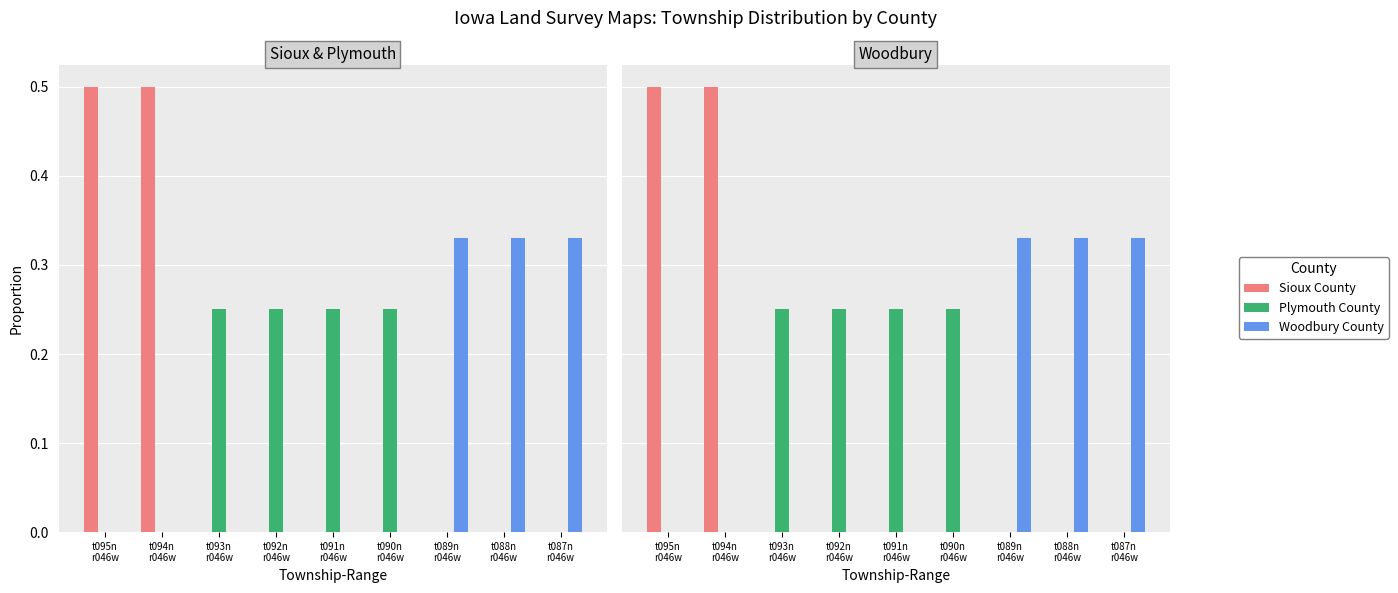

At which category is the sum across all series the highest?

t095n
r046w